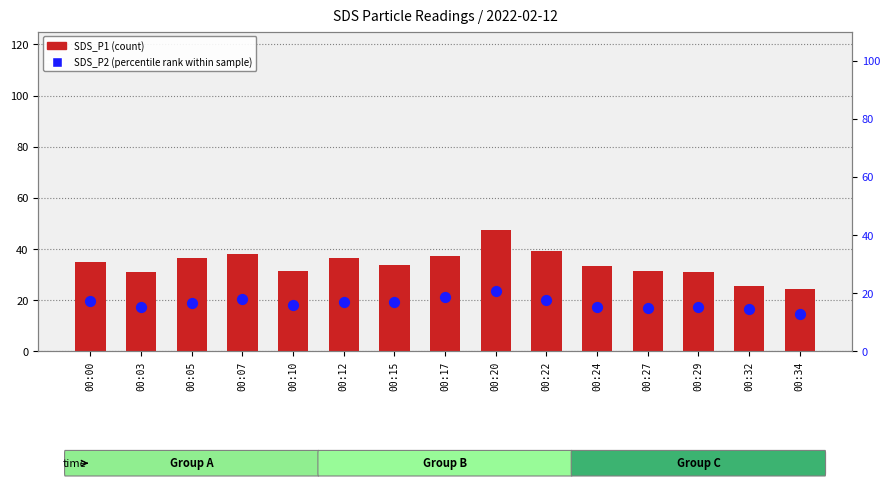

At how many categories does at least one series exceed 27?

13